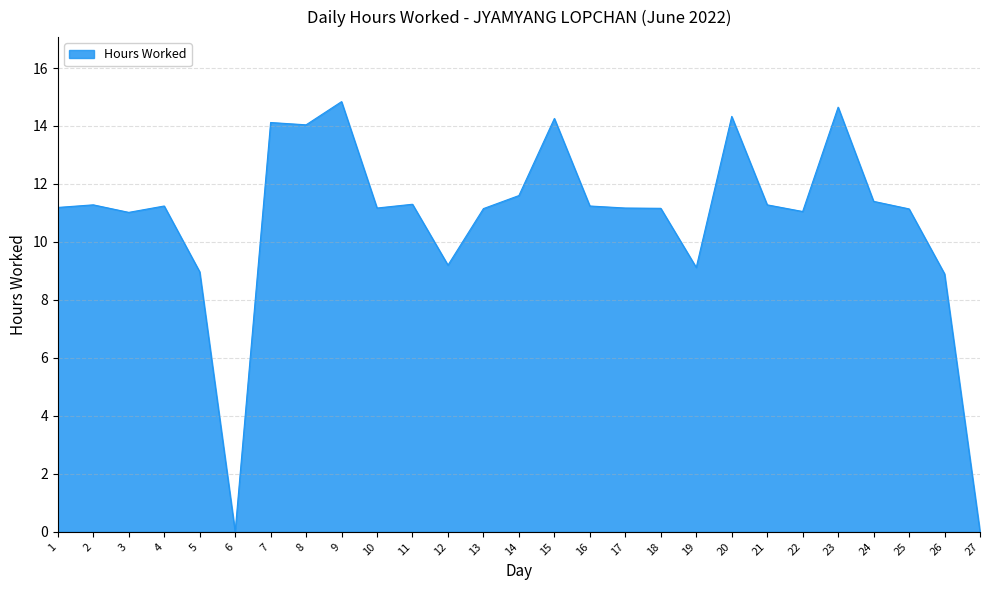

The value at 5 is 9.0. True or false?

True